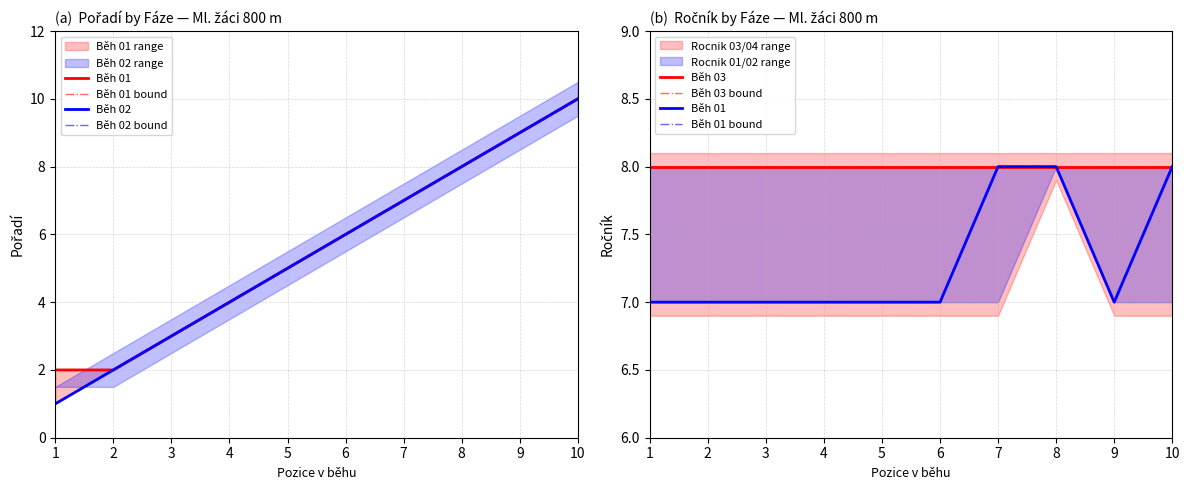

True or false: Běh 01 bound and Běh 03 bound intersect in this chart.

False